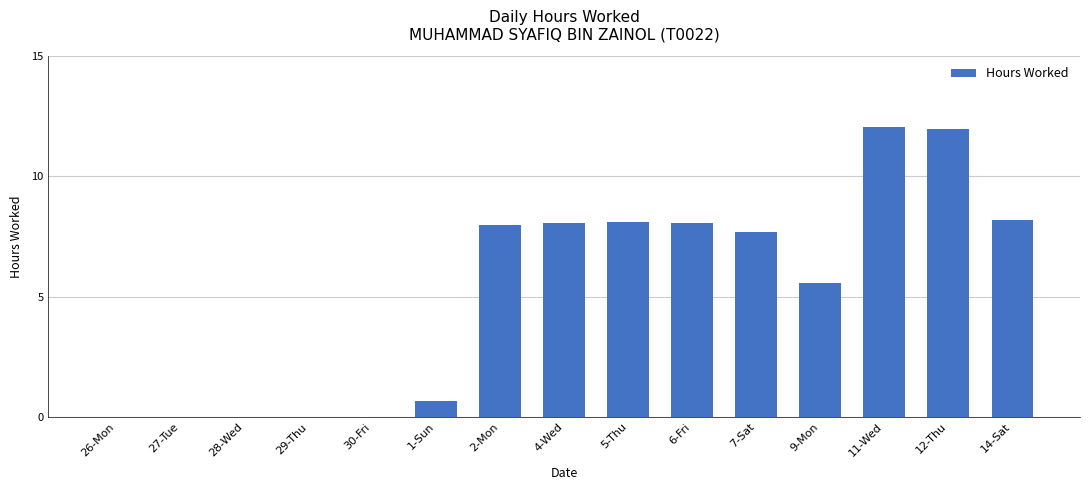

What is the sum of the values at 6-Fri and 26-Mon?

8.1